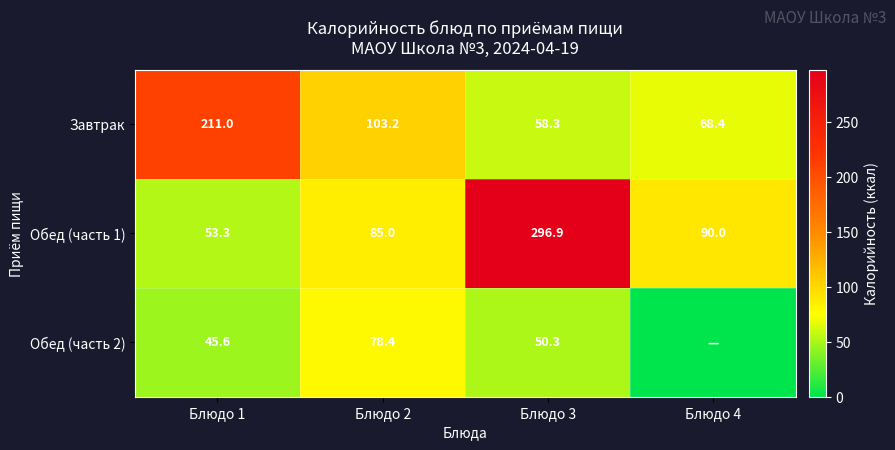

What is the average value of the Завтрак series?

110.2